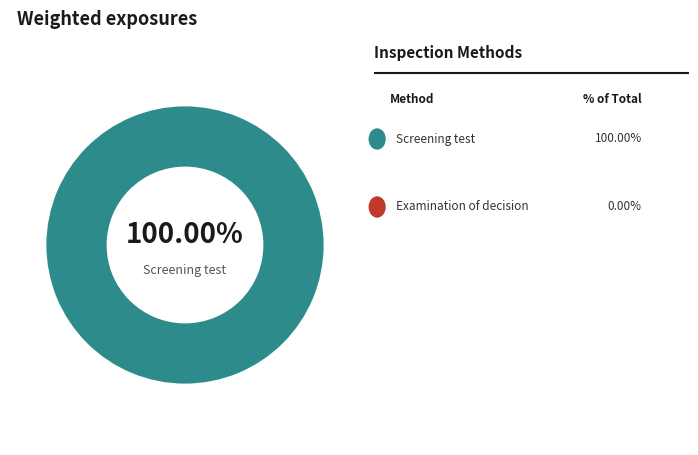

How many segments does this pie chart have?

1